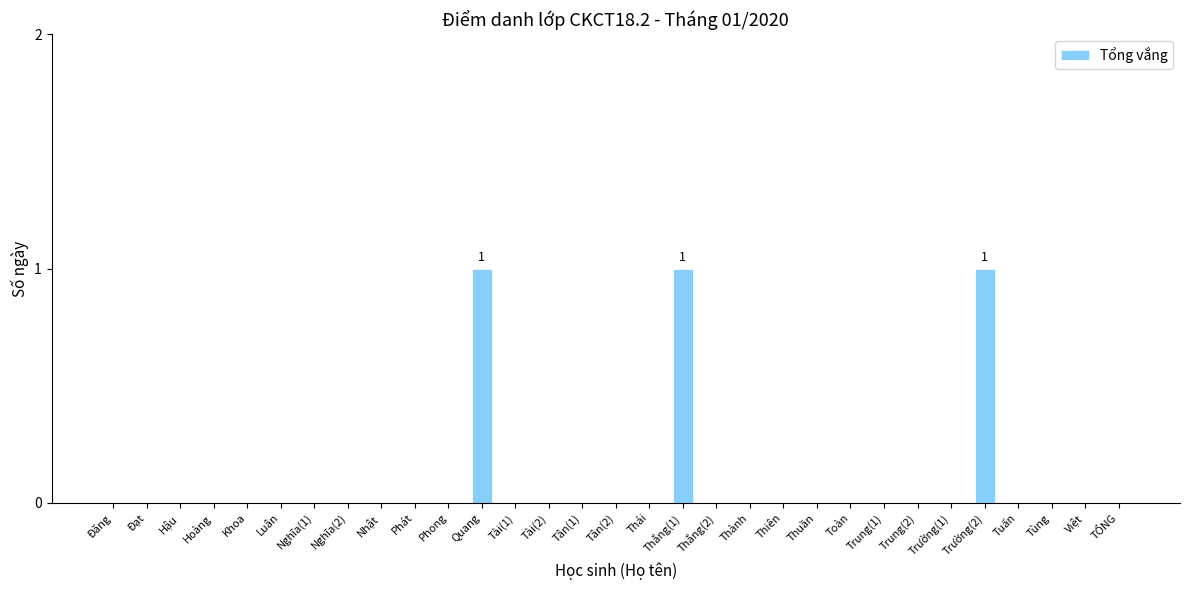

Reading left to right, transcribe all the data shown in this chart.

0	0	0	0	0	0	0	0	0	0	0	1	0	0	0	0	0	1	0	0	0	0	0	0	0	0	1	0	0	0	0